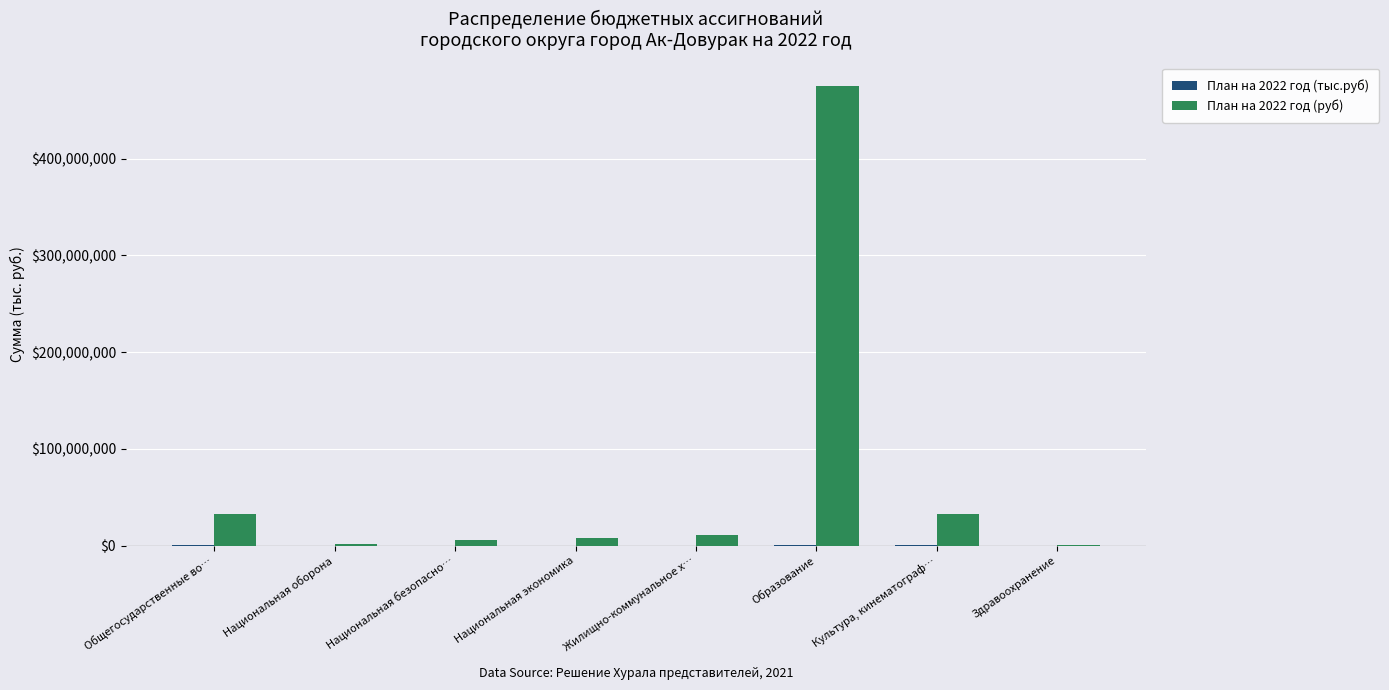

How many groups of bars are there?

8